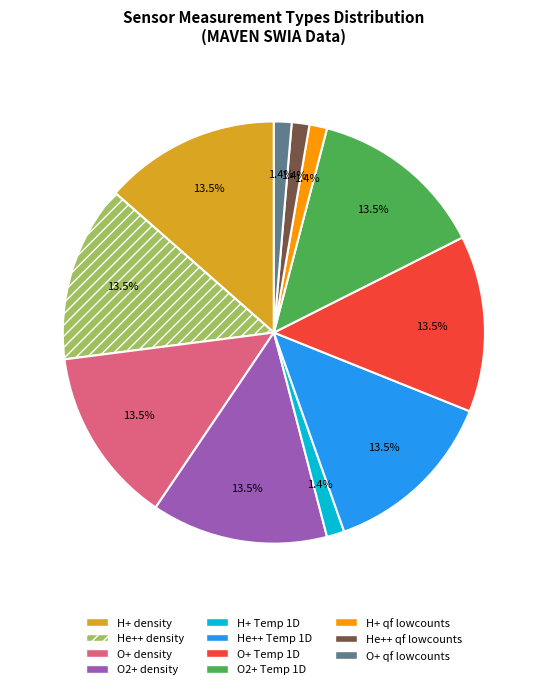

Count the number of slices in the pie.

11